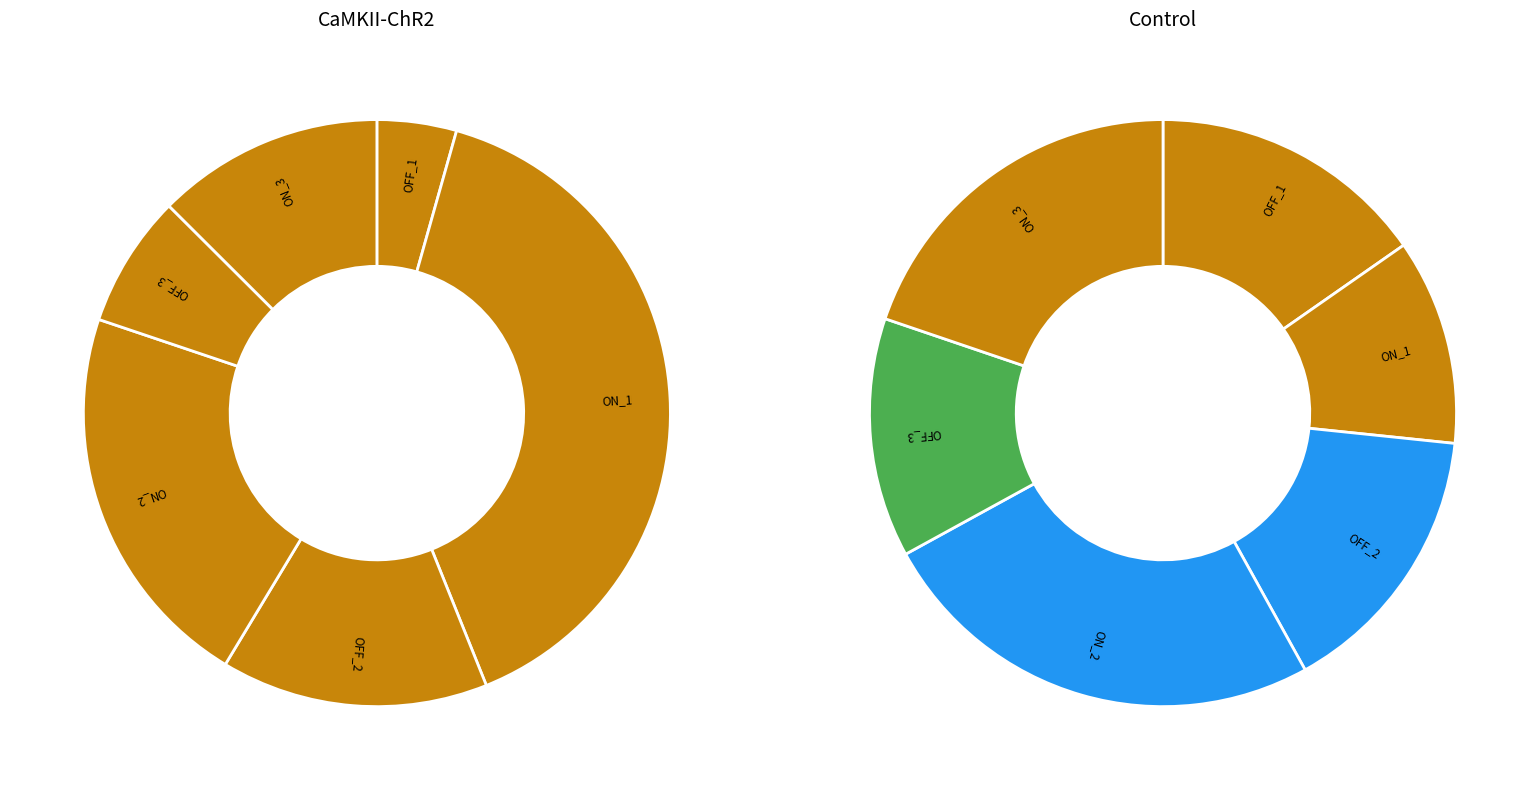

Which series has the widest spread of values?

values_camkii